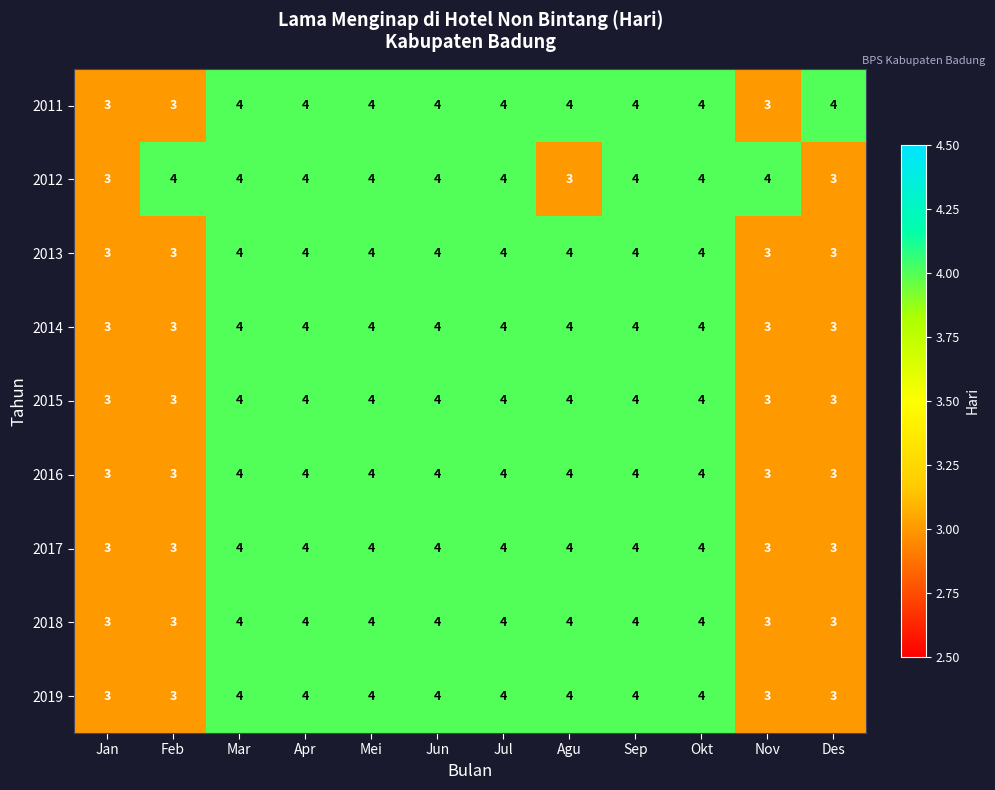

What is the sum of all 2017 values?

44